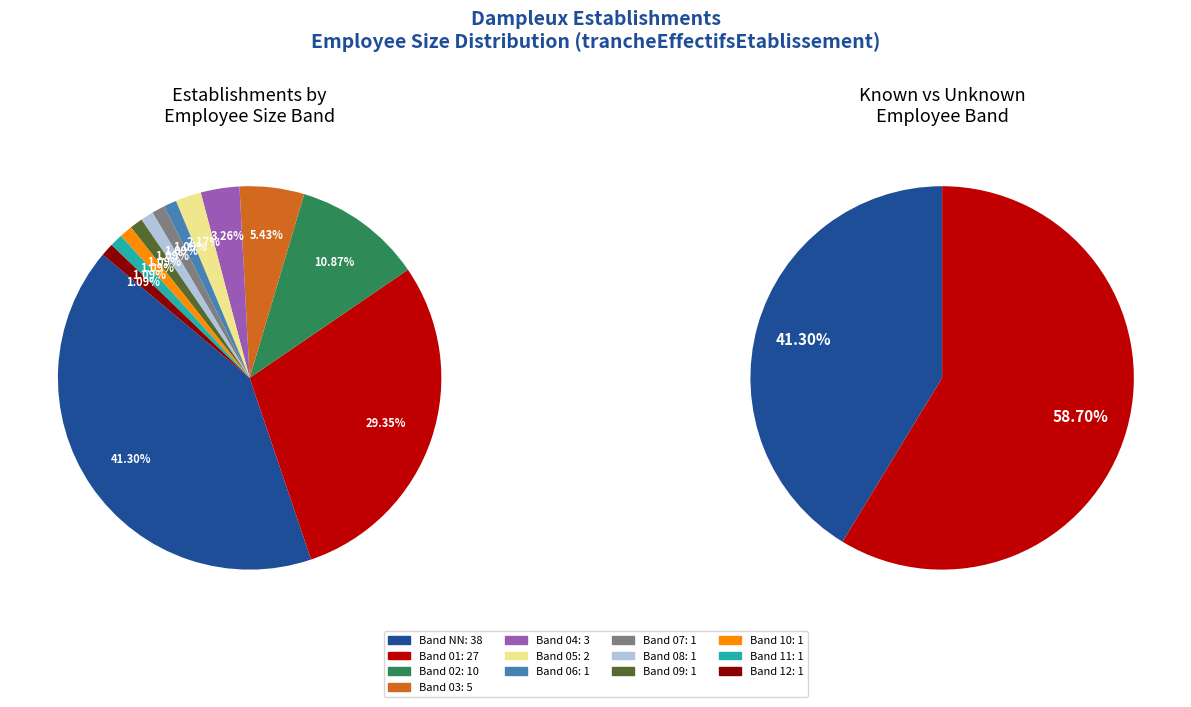

Does 06 represent more than half of the total?

No